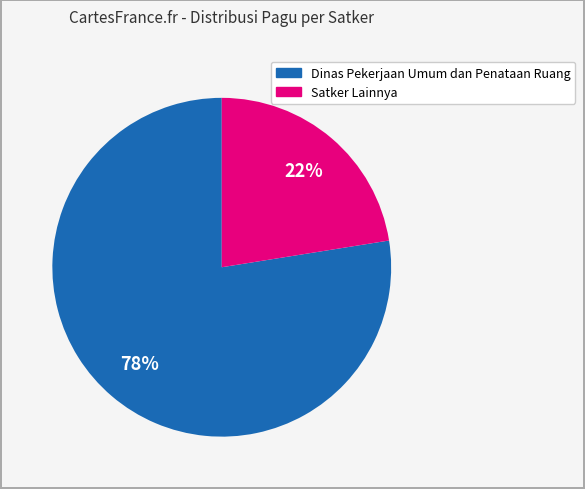

Is there a majority slice in this chart?

Yes